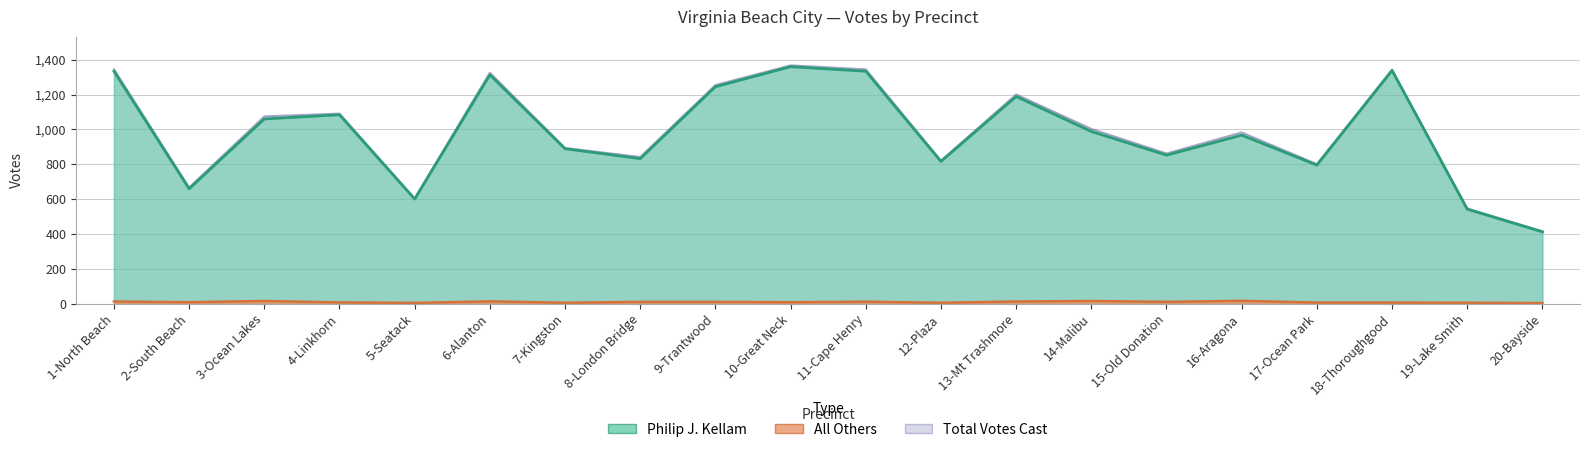

How many values in the Philip J. Kellam series are below 988?

10